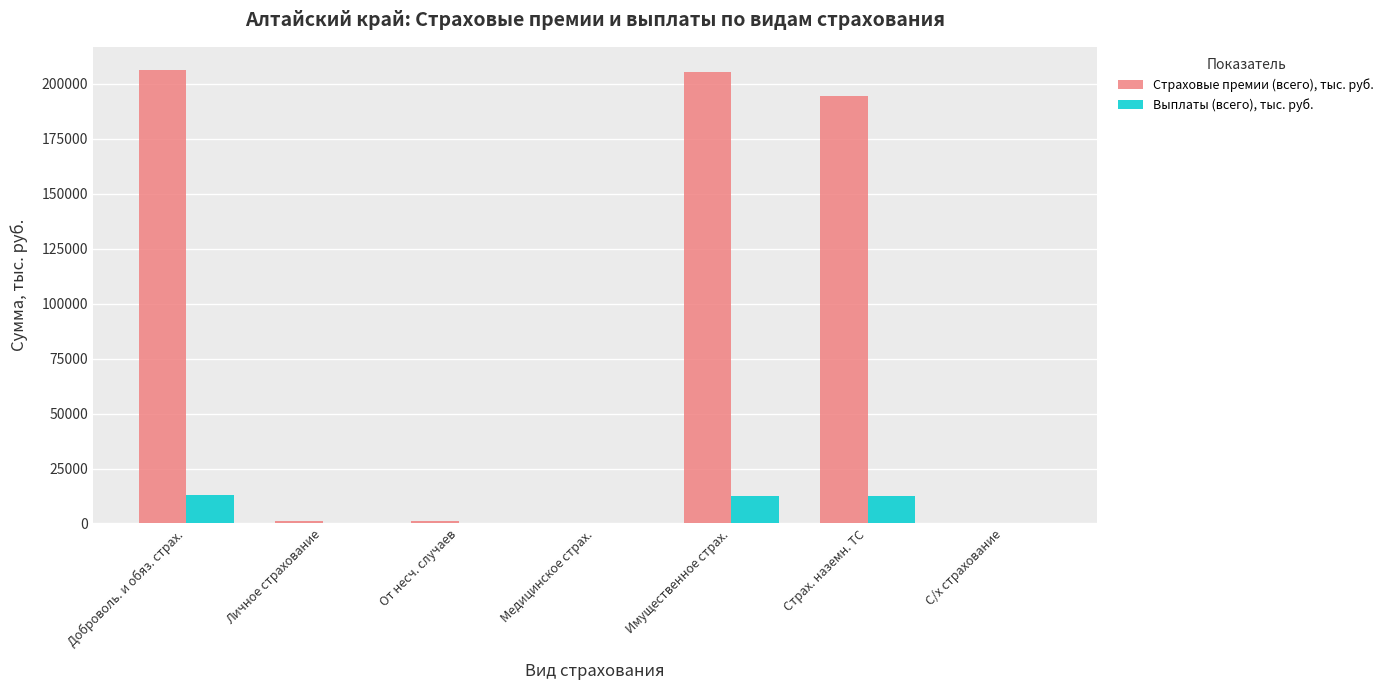

What is the sum of all Страховые премии (всего), тыс. руб. values?

609491.9